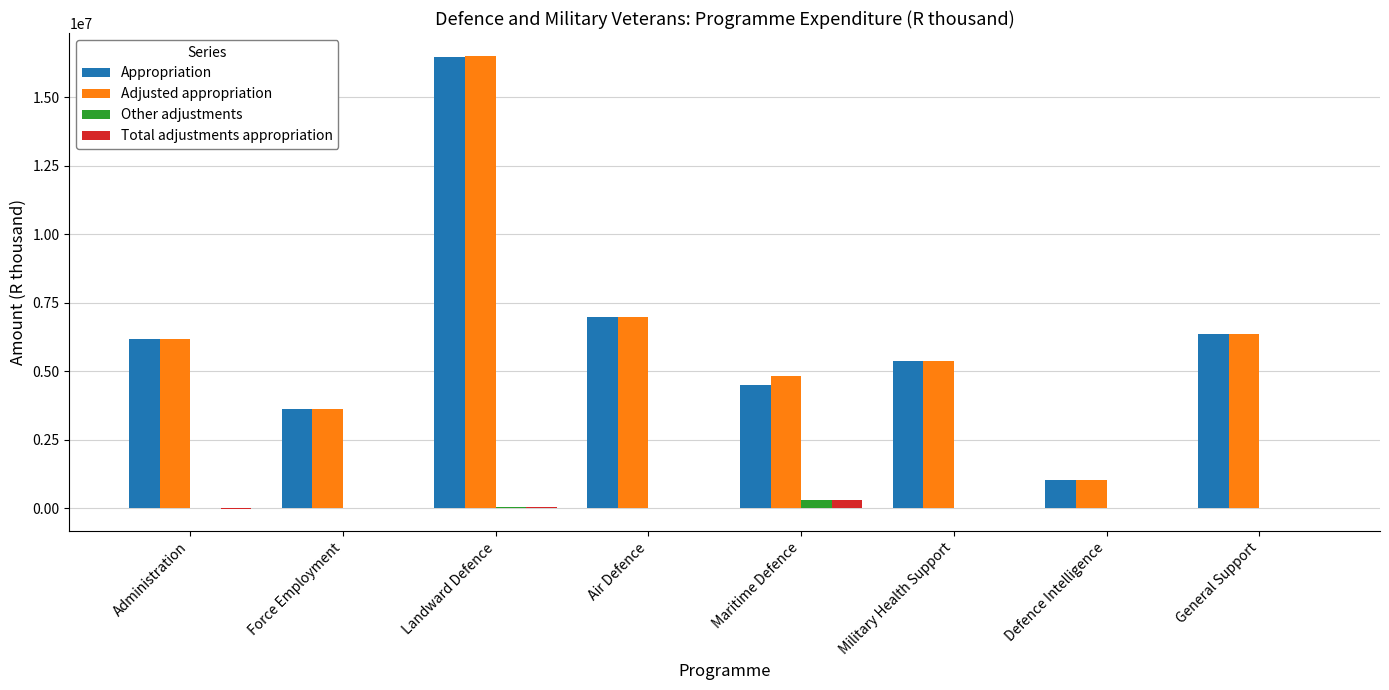

Which series has the largest range (max minus min)?

Adjusted appropriation